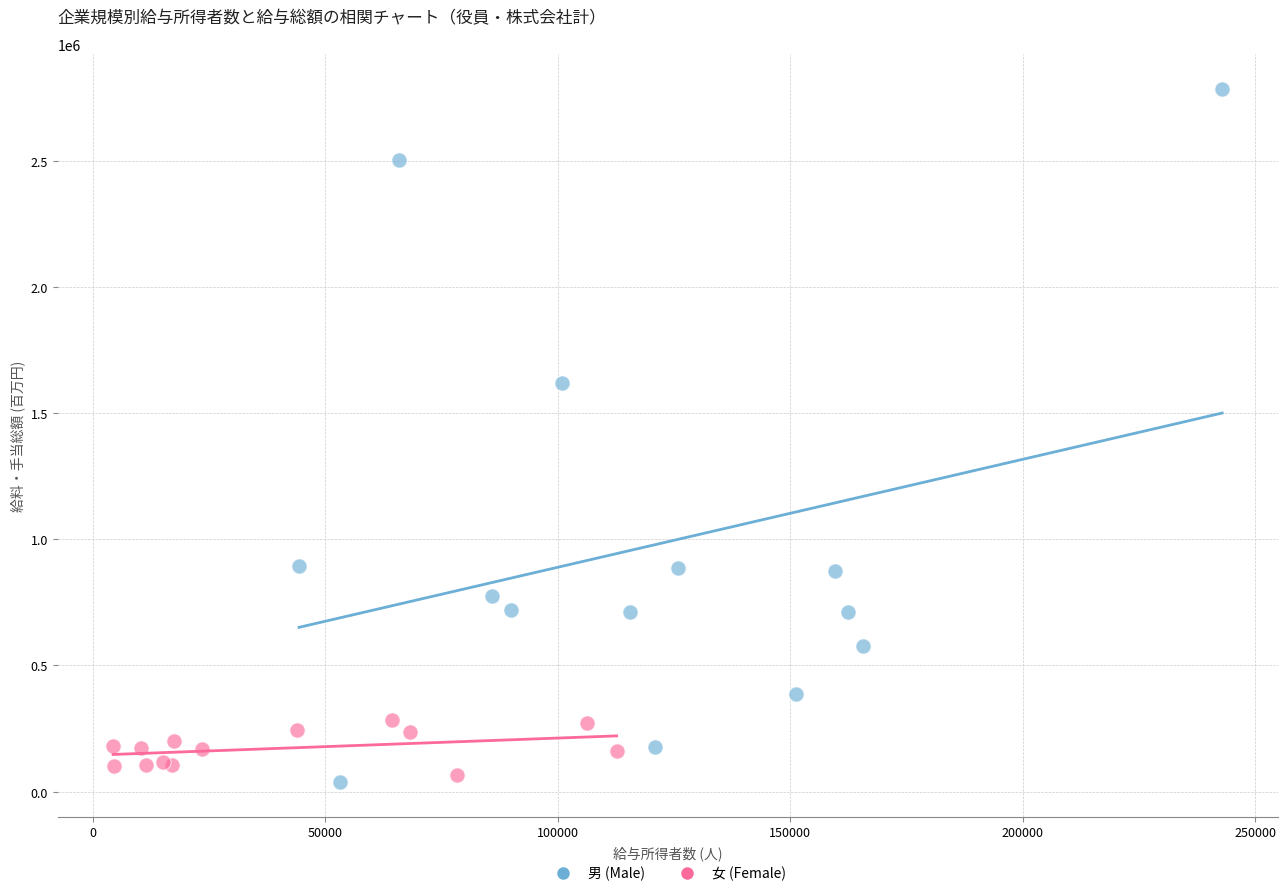

Which series reaches the maximum Y coordinate?

男 (Male)